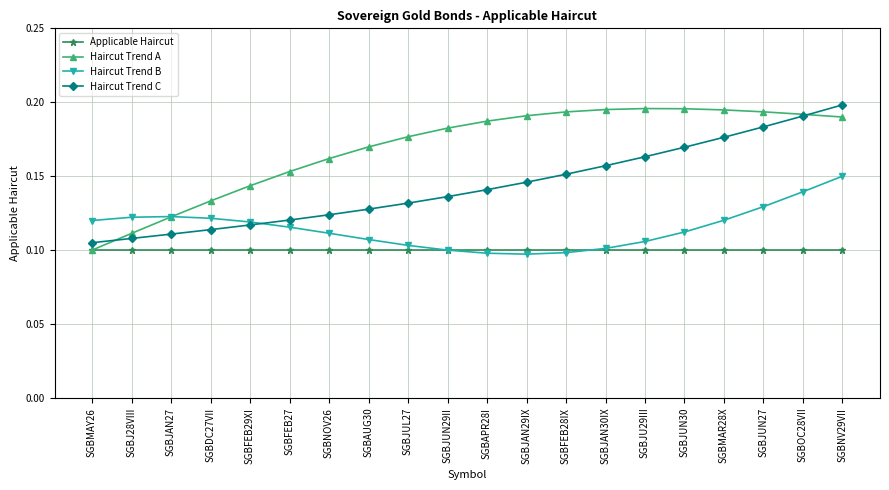

Which series has the largest total across all categories?

Haircut Trend A